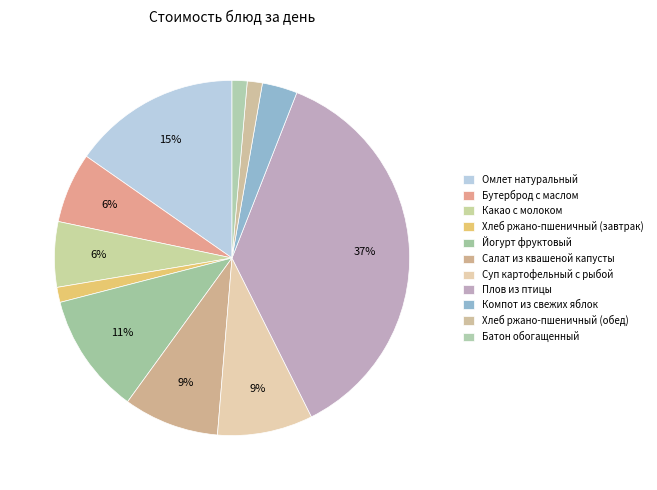

What is the change in value from Йогурт фруктовый to Батон обогащенный?

-21.0